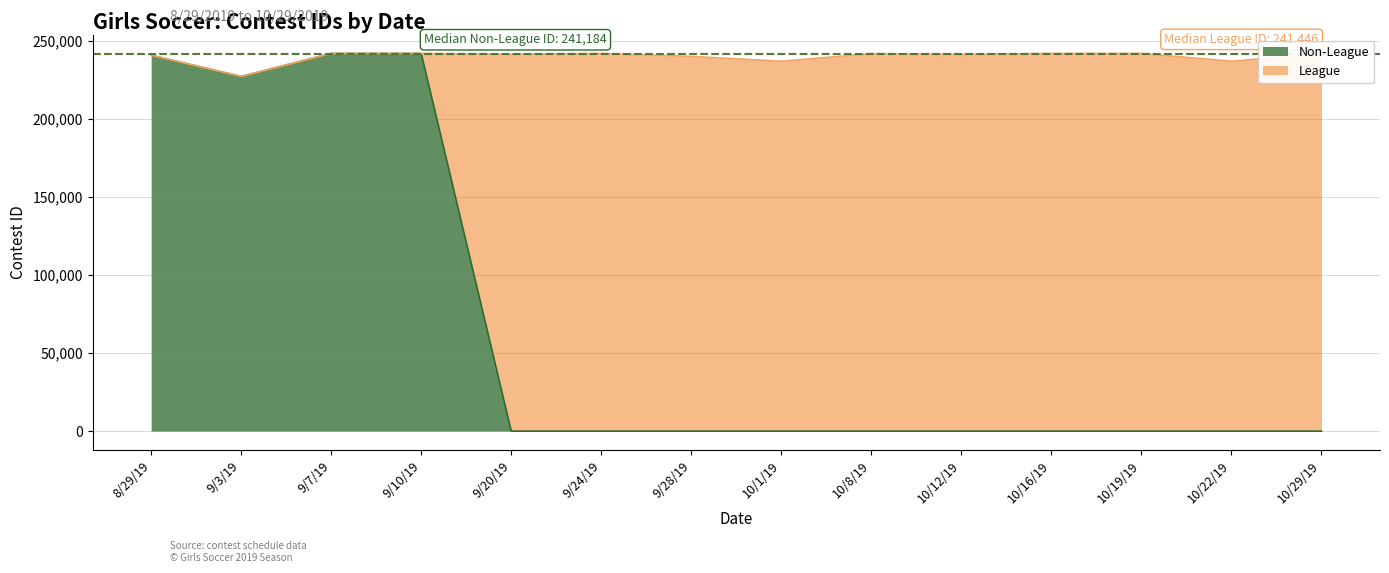

What is the average value?

67941